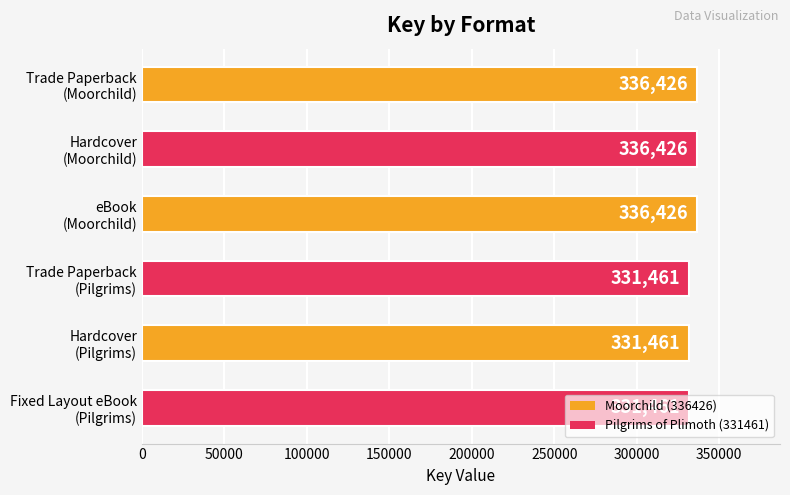

How many values are between 331461 and 336426?

6